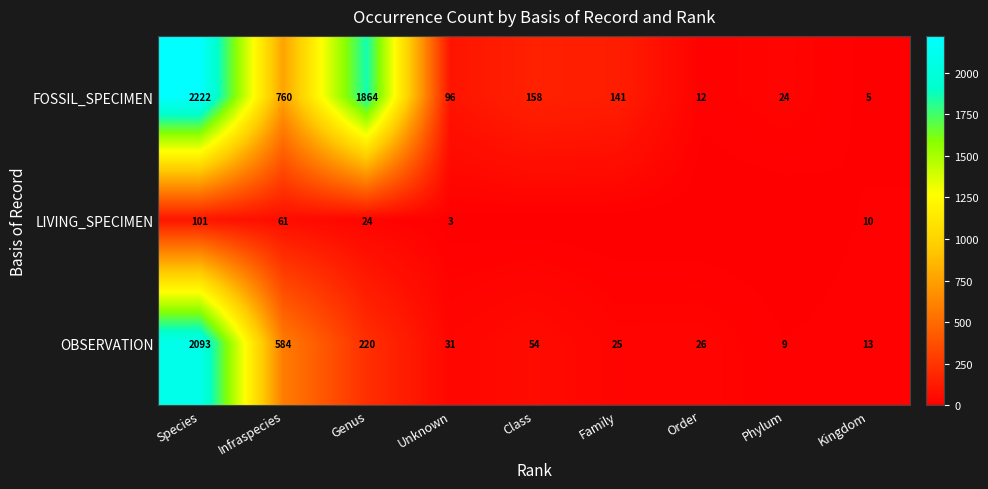

At how many categories does at least one series exceed 2018?

1